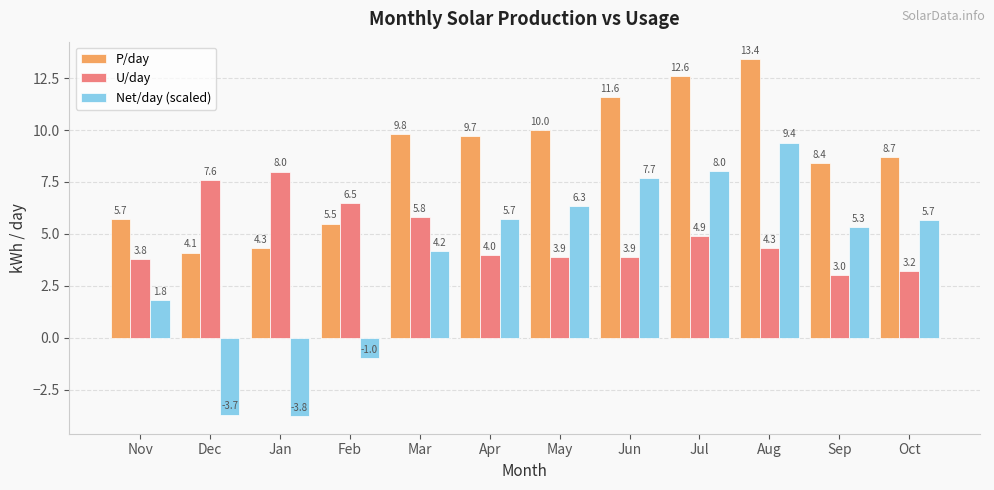

Which series has the largest range (max minus min)?

Net/day (scaled)